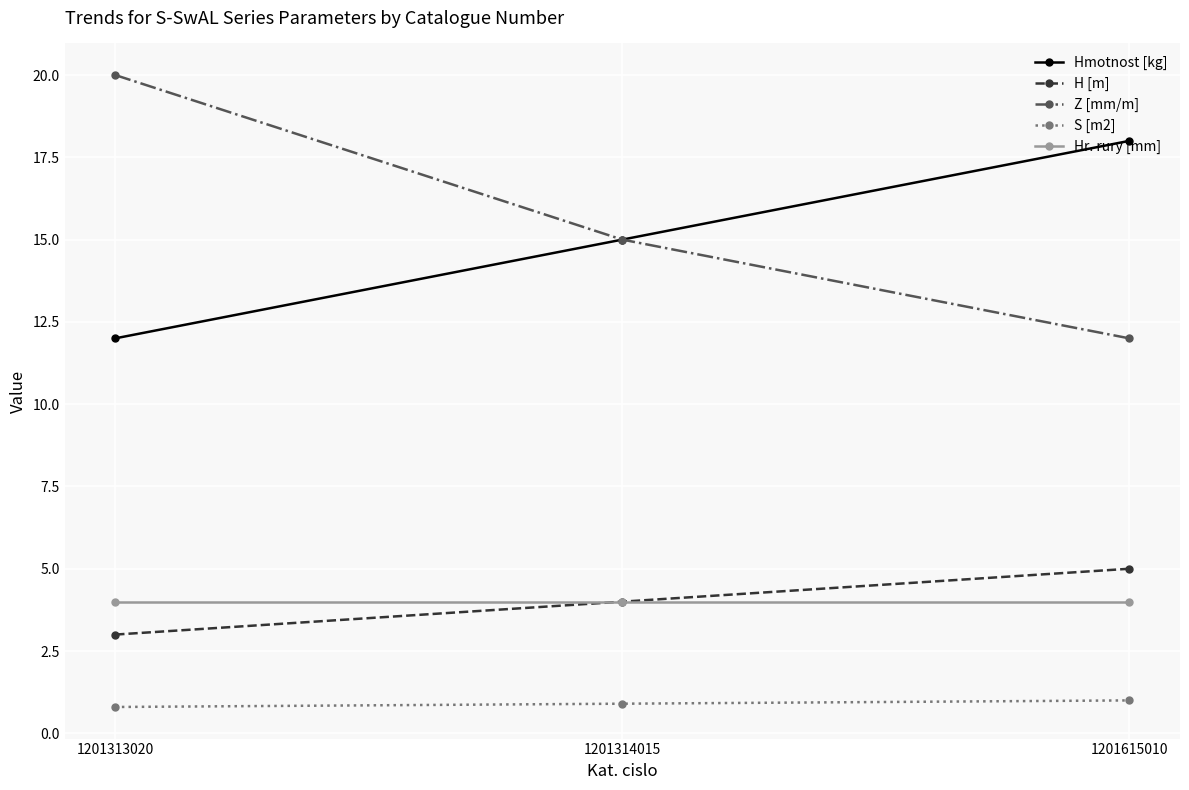

What is the spread (max minus min) of values at 1201313020?

19.2